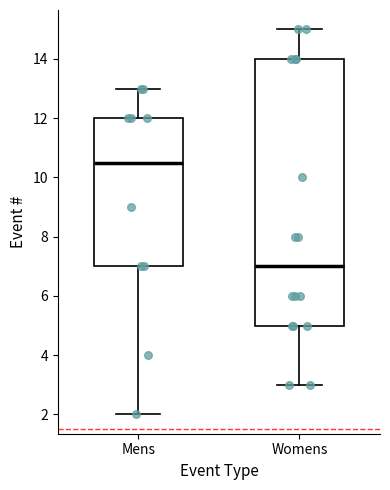

Reading left to right, transcribe this box plot: for each box, give where its median line is, the range the box spans, and where its two whiskers end, as read against the y-axis. The values are not printed on the chart, so give them approximately, as read against the axis.

Mens: median 10.6, box 7.0 to 12.0, whiskers 2.0 to 13.0
Womens: median 7.0, box 5.0 to 14.0, whiskers 3.0 to 15.0